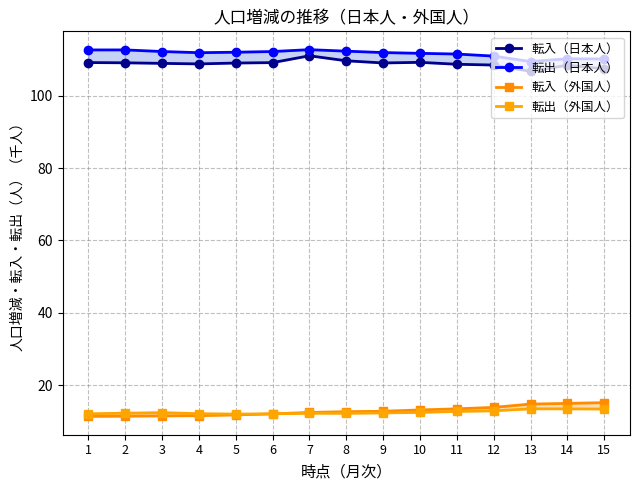

True or false: 転入（日本人） has more than 1 points higher than both neighbors.

True